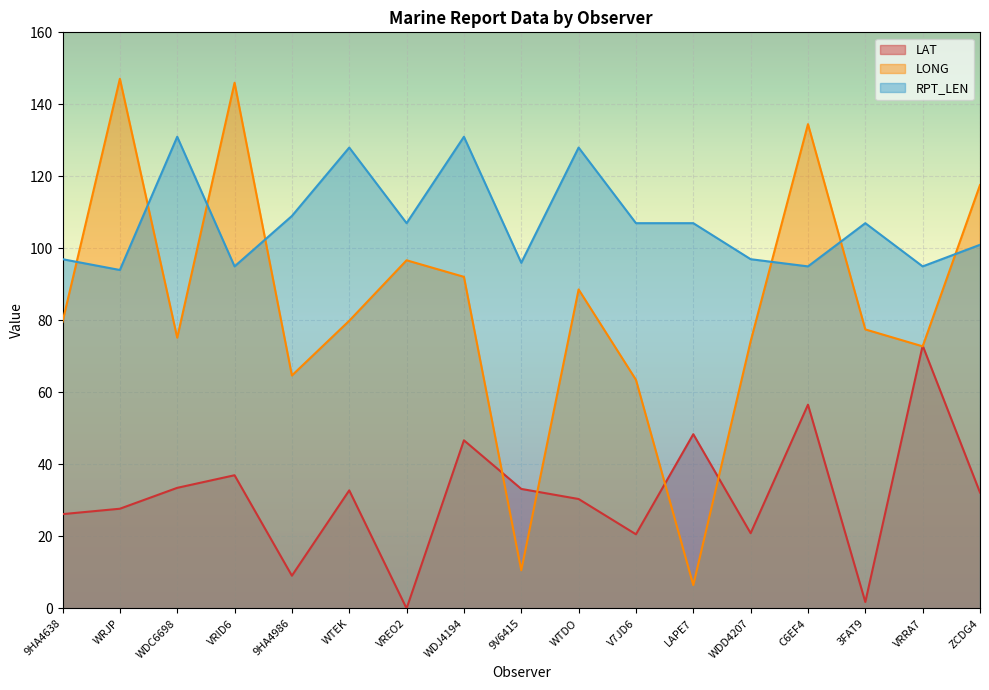

What is the difference between the second highest and minimum values in the LONG series?

139.5